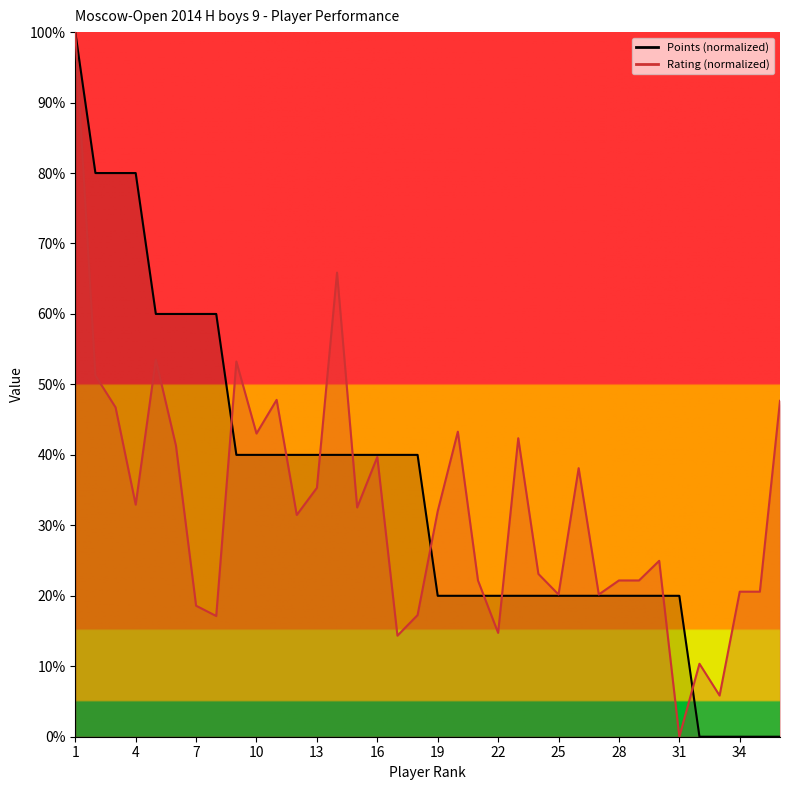

List the series in order of their overall mean, lowest first.

Rating (normalized), Points (normalized)